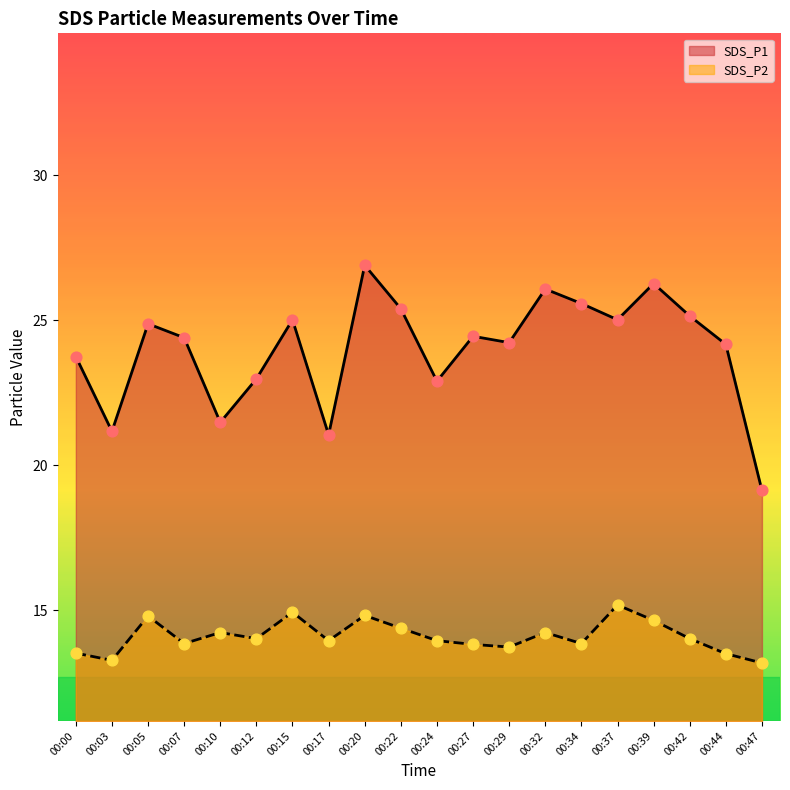

At how many categories does at least one series exceed 14?

20